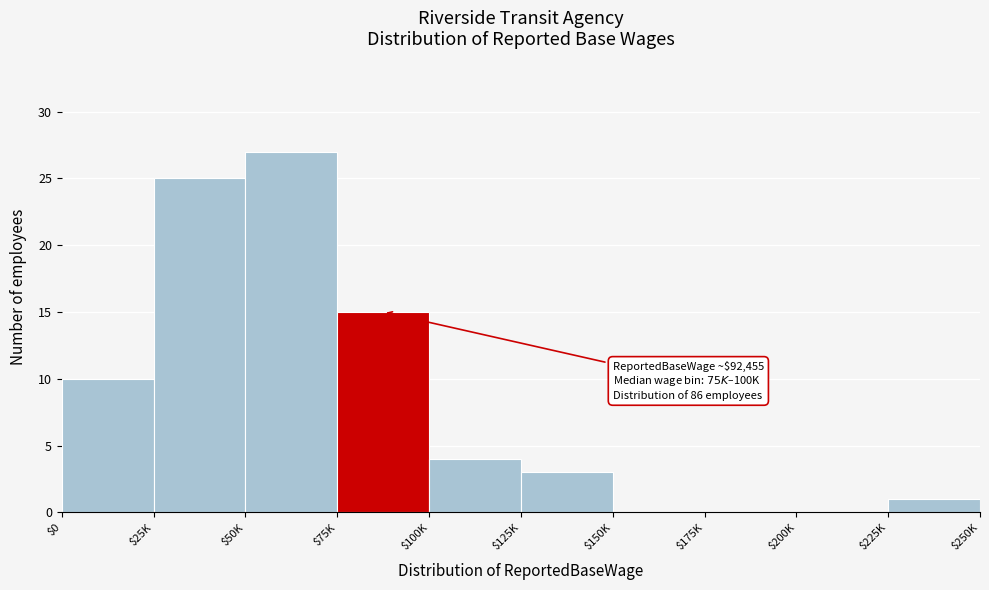

What is the greatest value displayed?

27